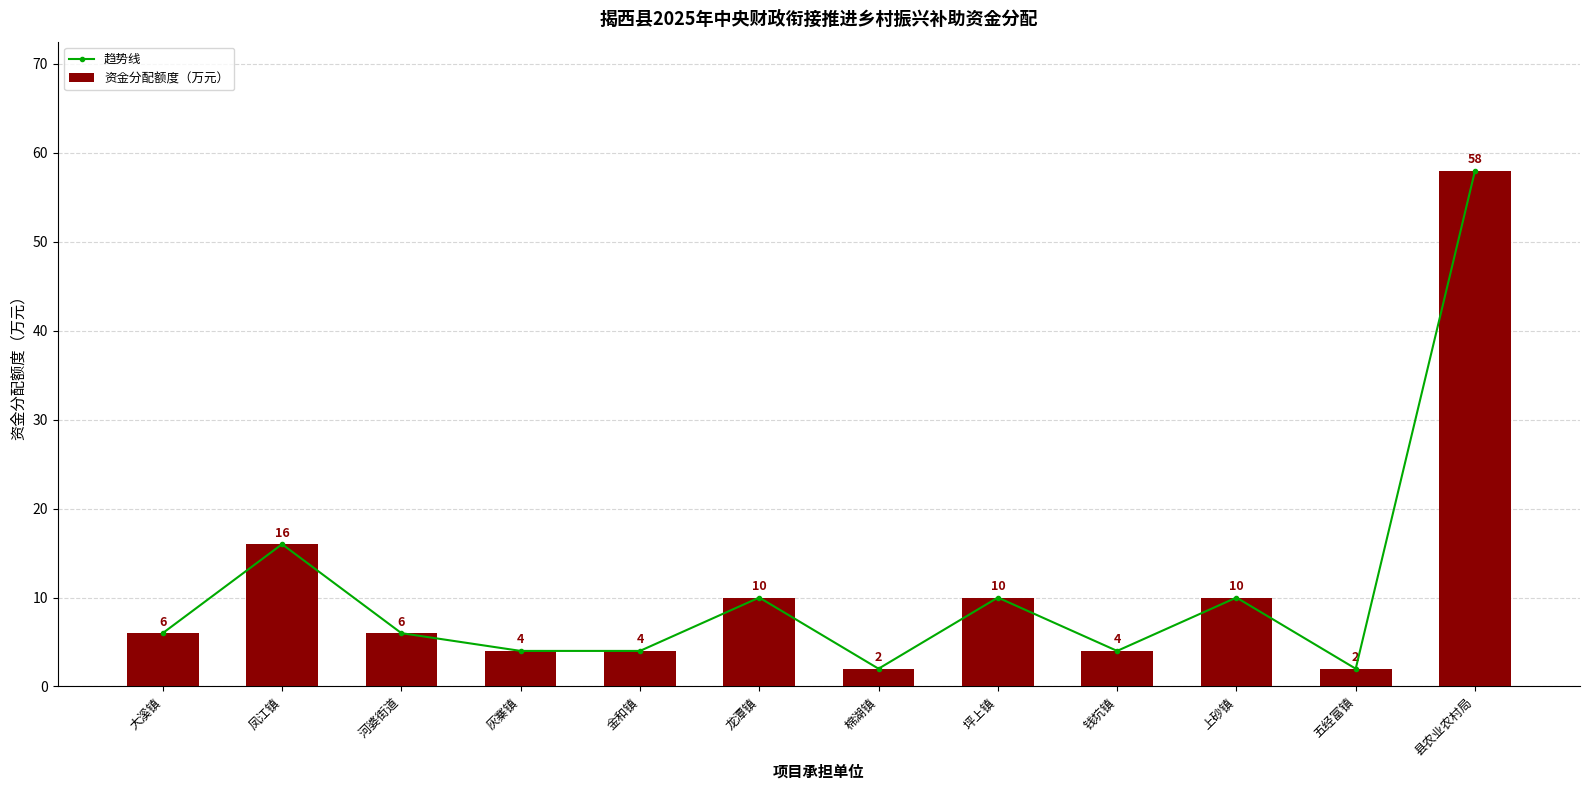

What is the sum of the 资金分配额度（万元） values at 大溪镇 and 金和镇?

10